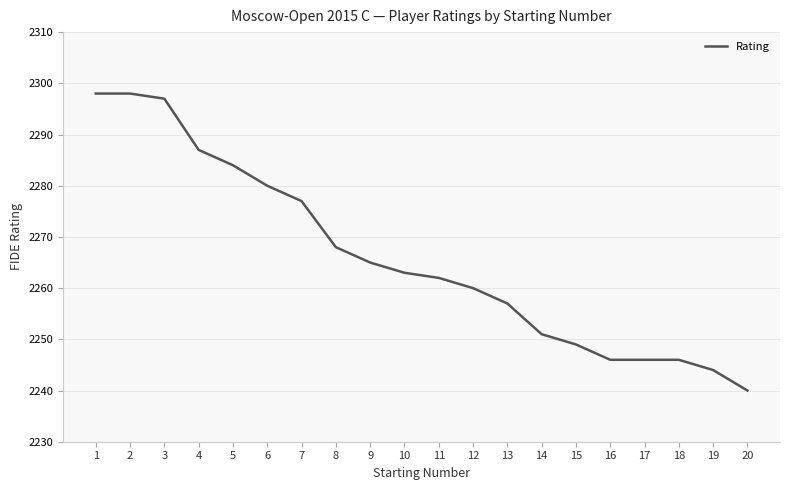

Approximately how many times larger is the value at 15 compared to 9?

1.0